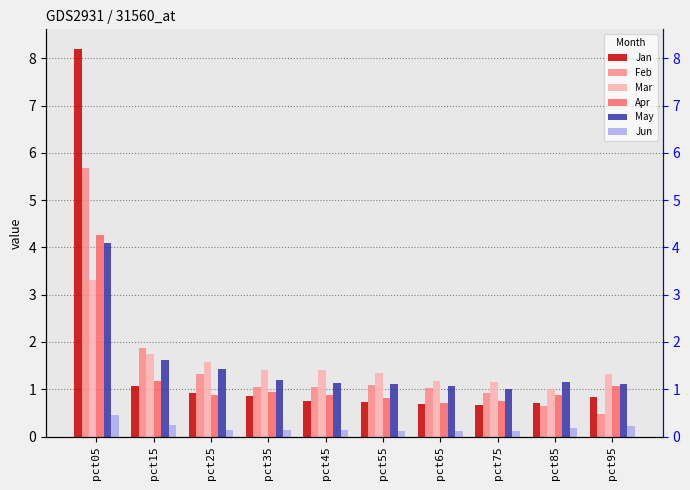

Reading left to right, list all the values displayed in this chart.

Jan: 8.2	1.1	0.9	0.9	0.8	0.7	0.7	0.7	0.7	0.8
Feb: 5.7	1.9	1.3	1.0	1.1	1.1	1.0	0.9	0.7	0.5
Mar: 3.3	1.7	1.6	1.4	1.4	1.3	1.2	1.2	1.0	1.3
Apr: 4.3	1.2	0.9	0.9	0.9	0.8	0.7	0.8	0.9	1.1
May: 4.1	1.6	1.4	1.2	1.1	1.1	1.1	1.0	1.2	1.1
Jun: 0.5	0.2	0.1	0.1	0.1	0.1	0.1	0.1	0.2	0.2